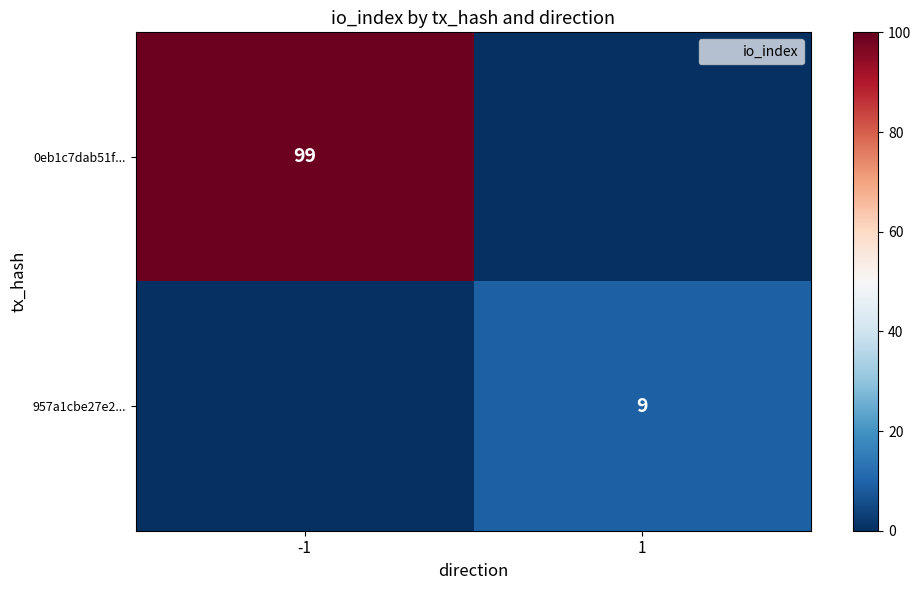

At which category does the chart reach its peak across all series?

-1